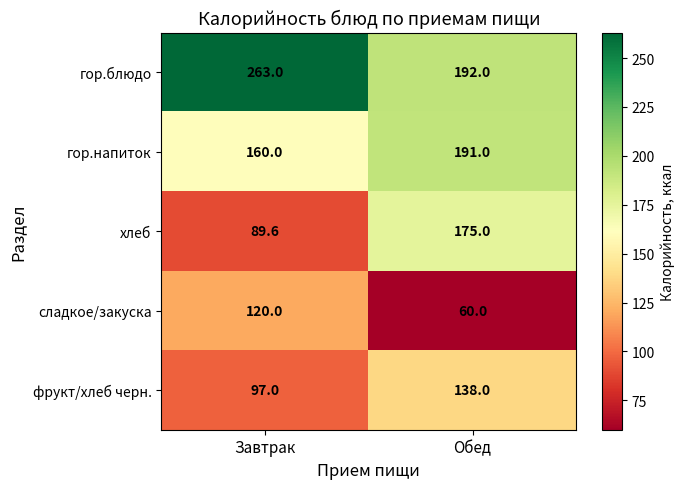

Rank the categories by гор.блюдо value from highest to lowest.

Завтрак, Обед